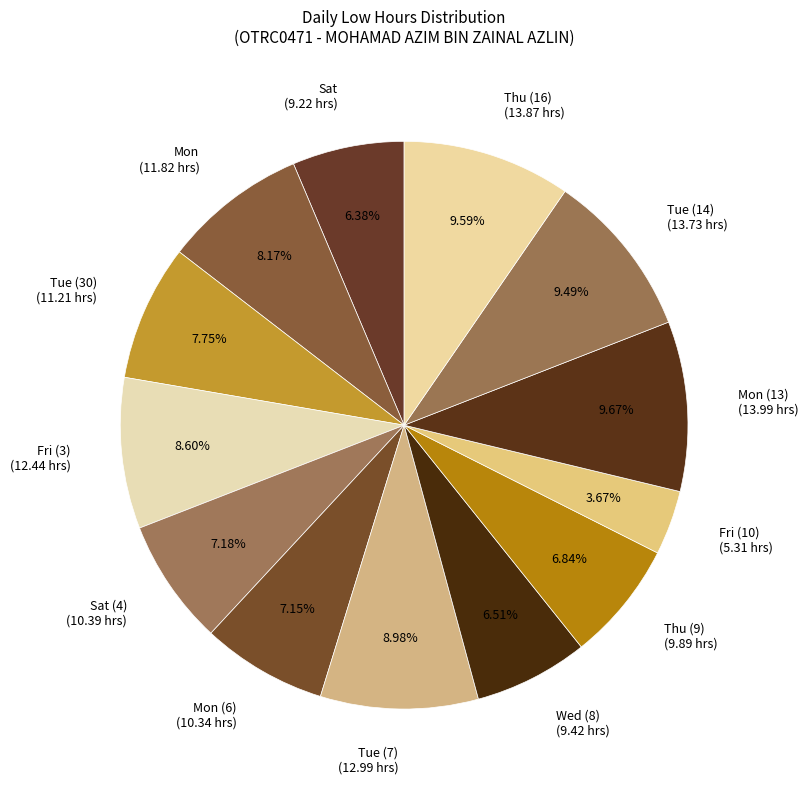

To the nearest percent, what is the difference between the Tue (30) and Sat (4) slice percentages?

1%